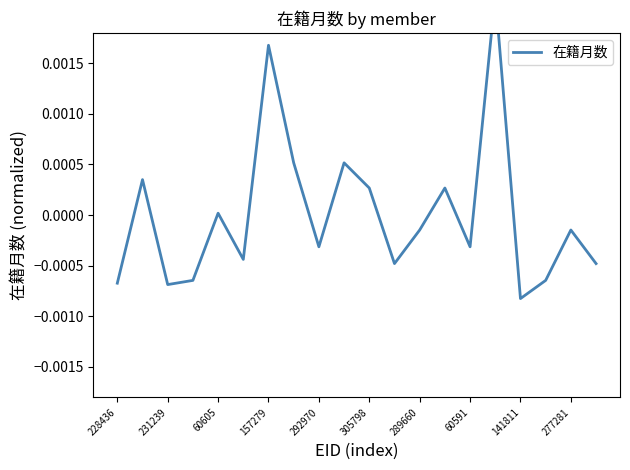

Does the chart display data point markers on the line(s)?

No